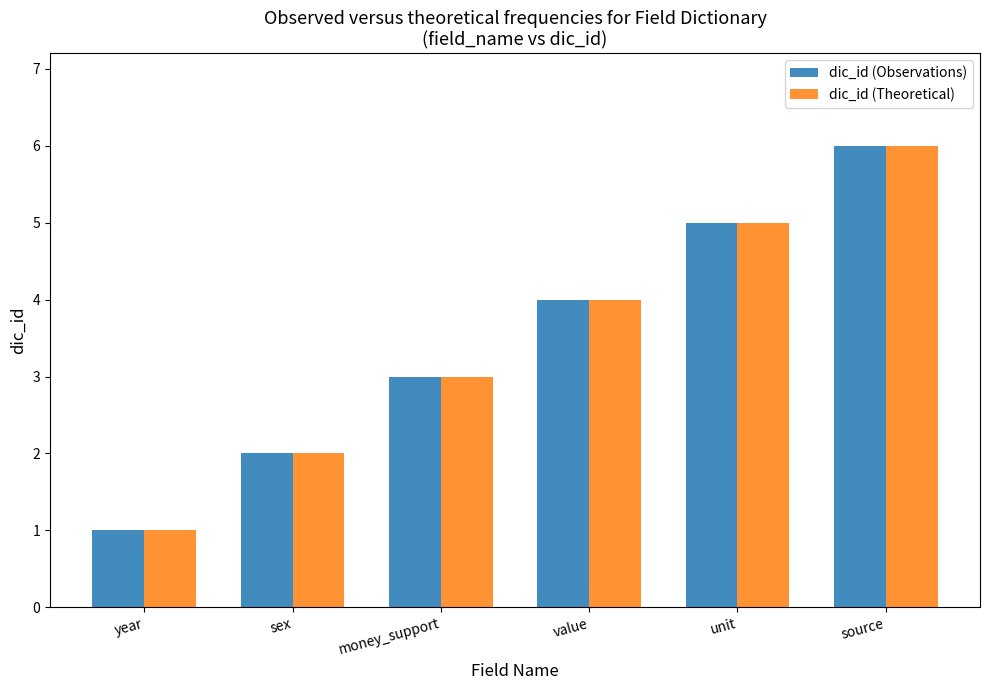

What is the difference between the maximum and minimum values in the dic_id (Theoretical) series?

5